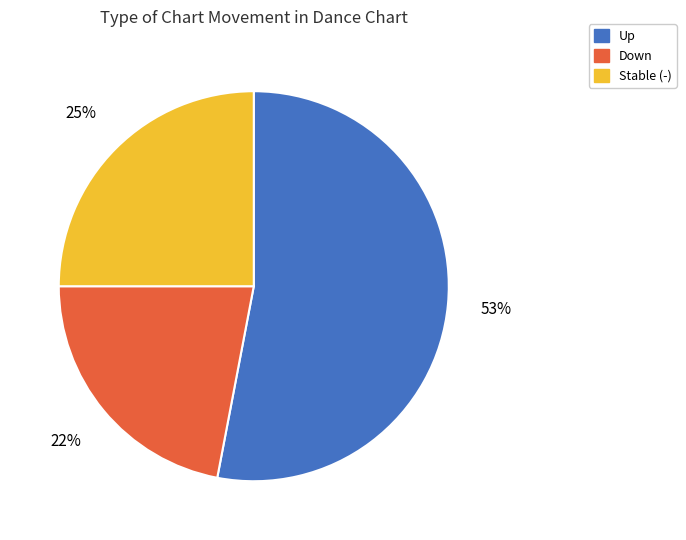

To the nearest percent, what is the difference between the largest and smallest slice percentages?

31%